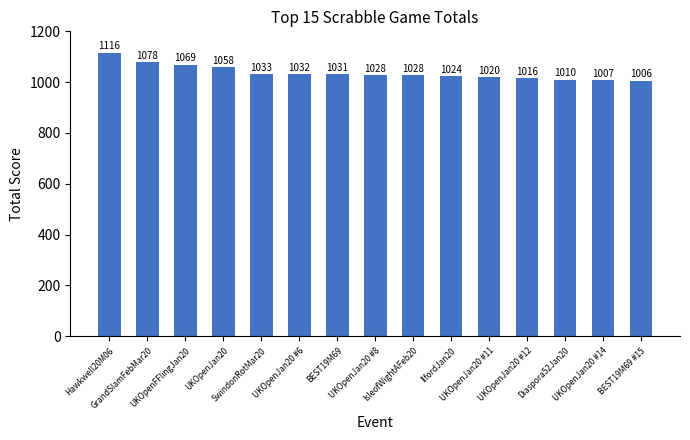

Does the chart contain any negative values?

No